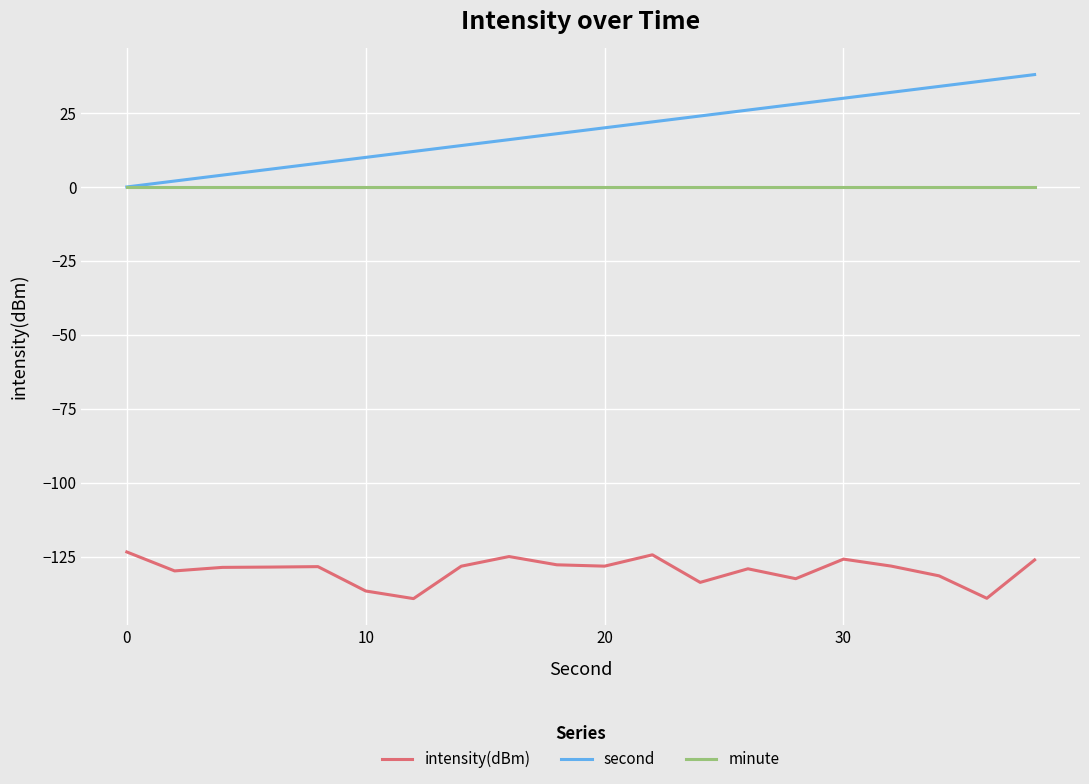

What is the highest value of the intensity(dBm) series?

-123.4